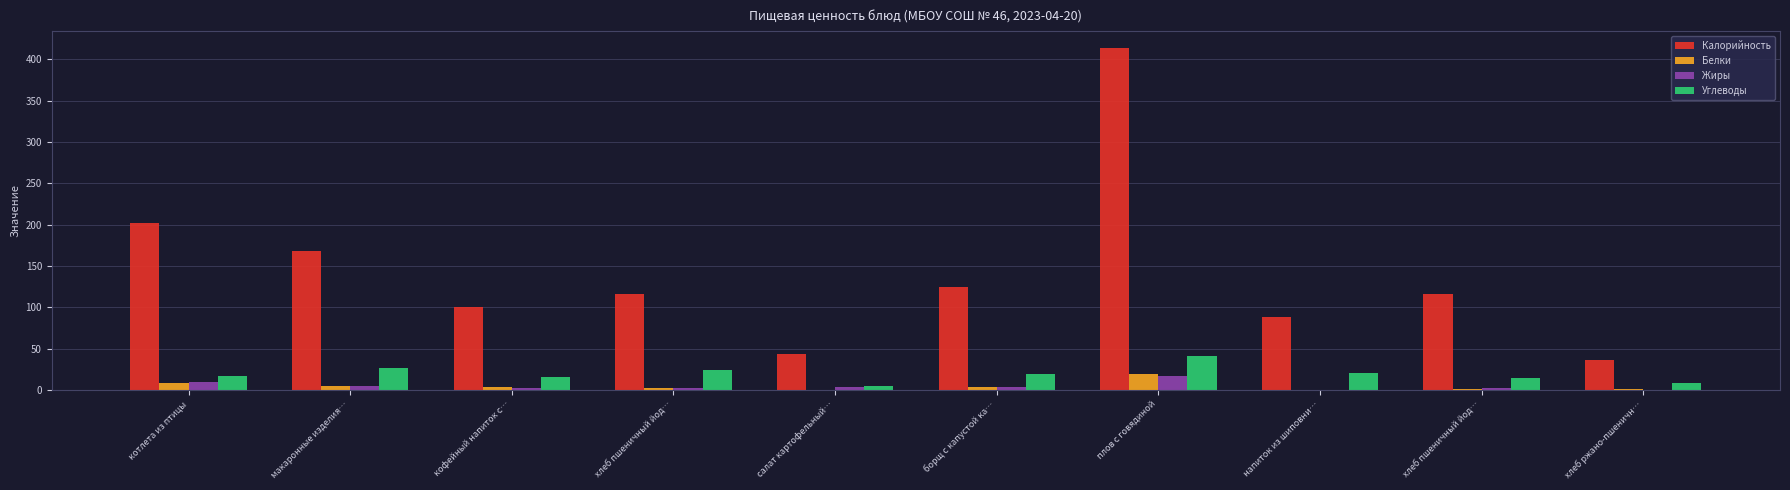

Are the bars horizontal?

No